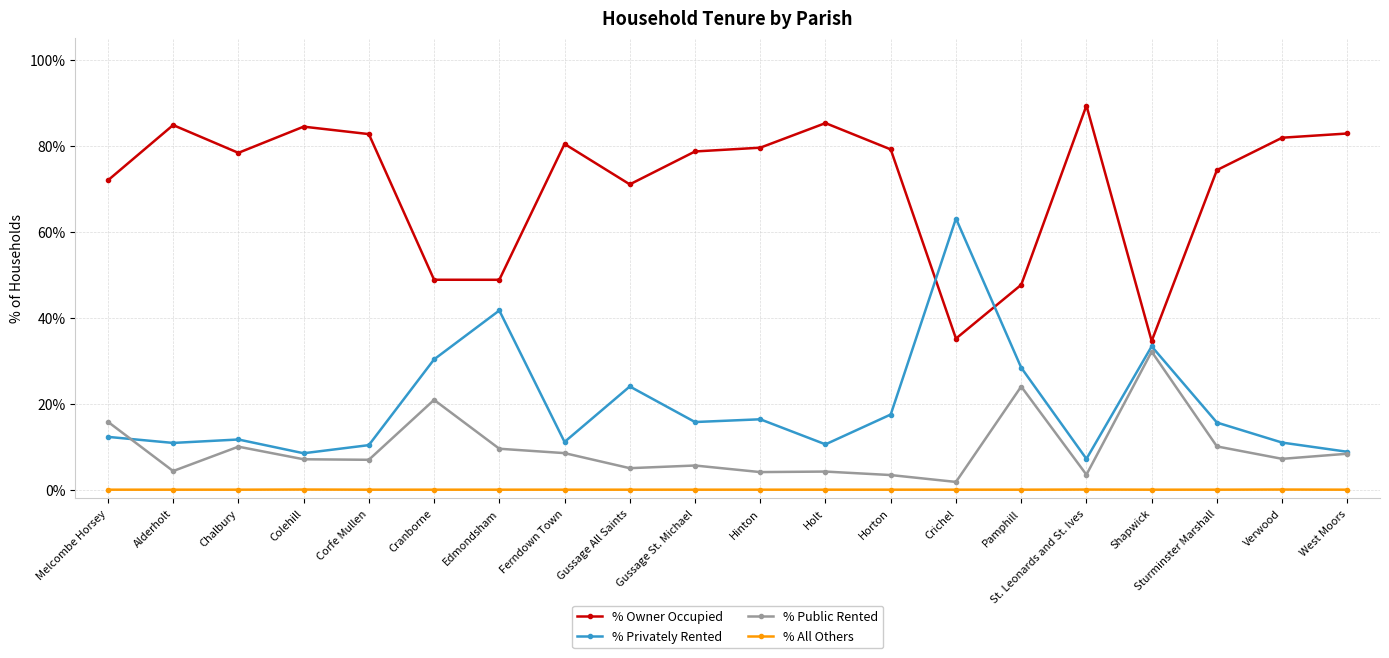

The value of % Public Rented at Hinton is 4.1. True or false?

True